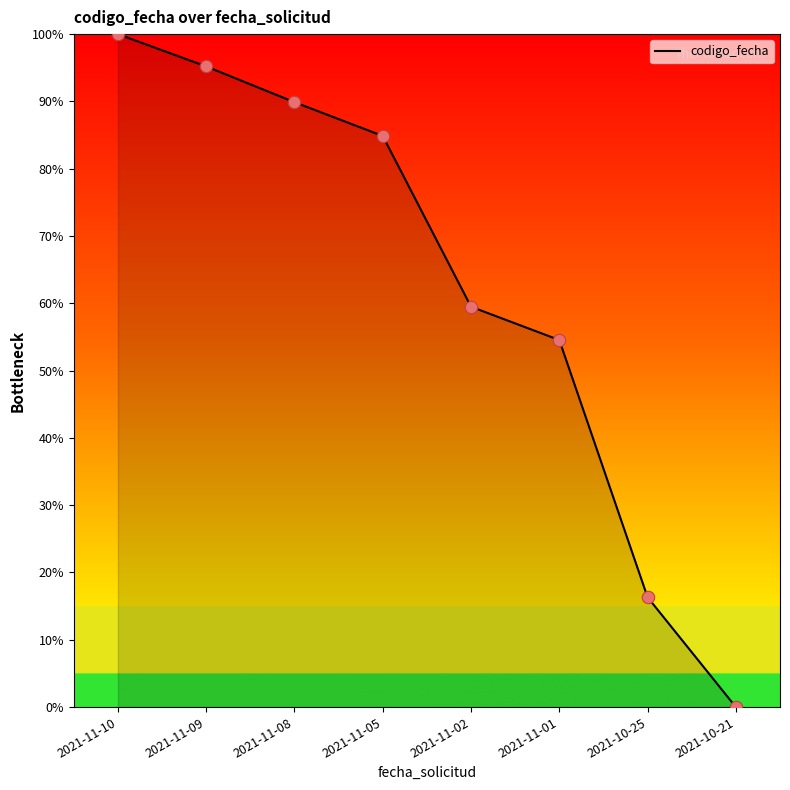

What is the change in value from 2021-11-05 to 2021-10-21?

-84.9